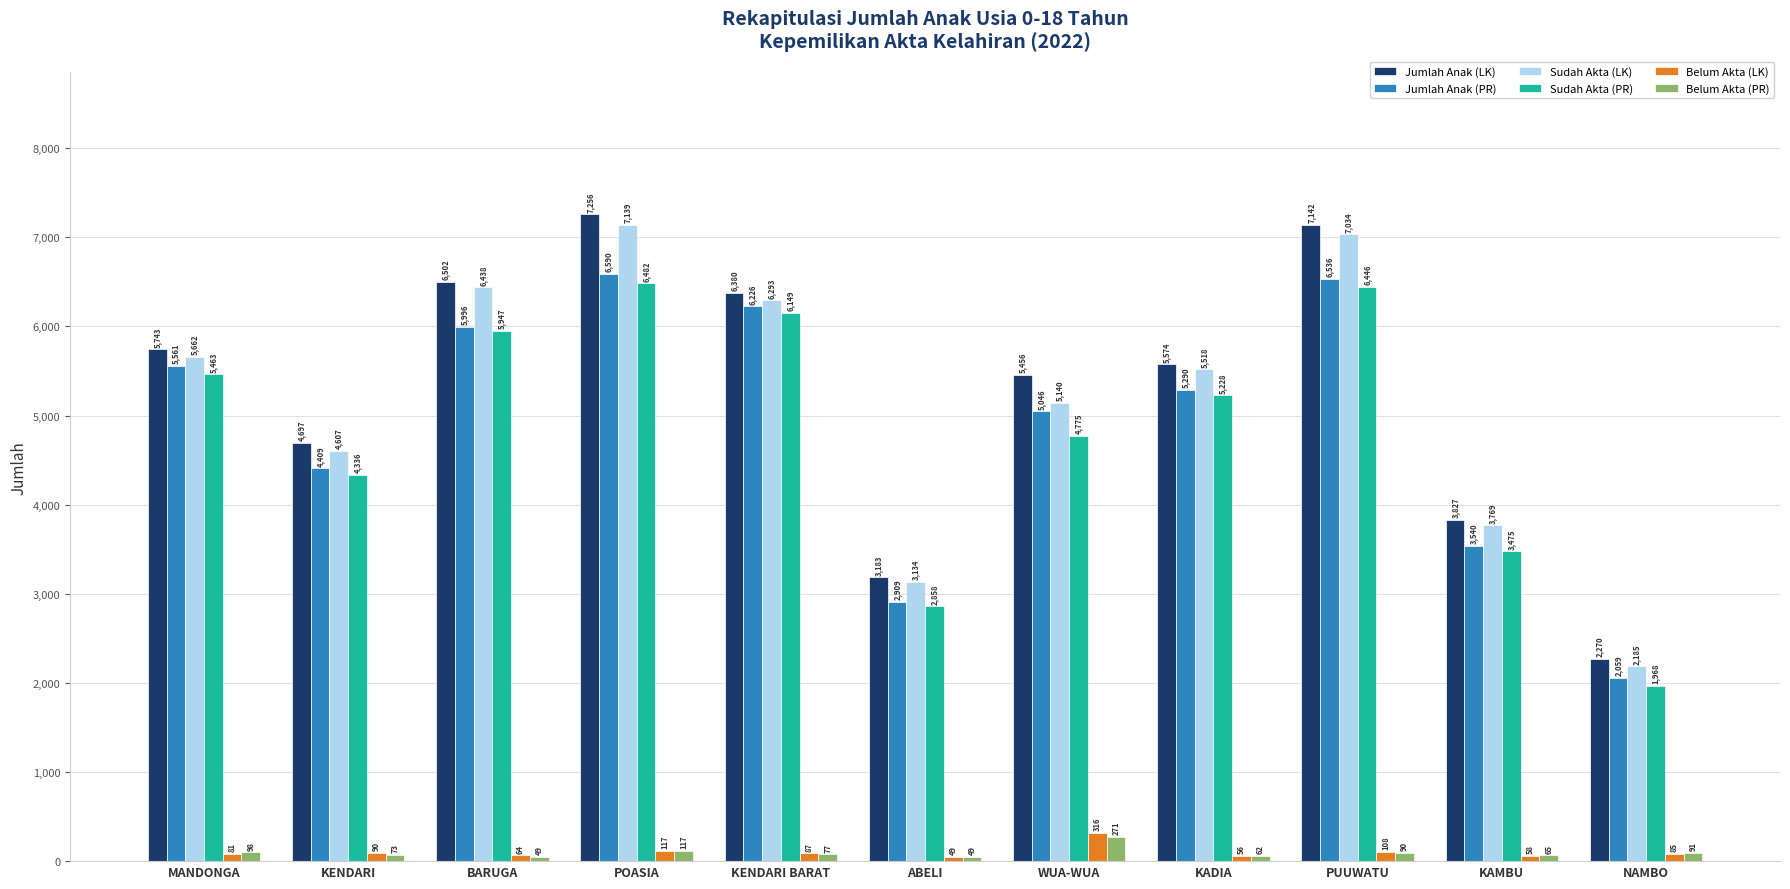

Rank the series at KENDARI from lowest to highest value.

Belum Akta (PR), Belum Akta (LK), Sudah Akta (PR), Jumlah Anak (PR), Sudah Akta (LK), Jumlah Anak (LK)